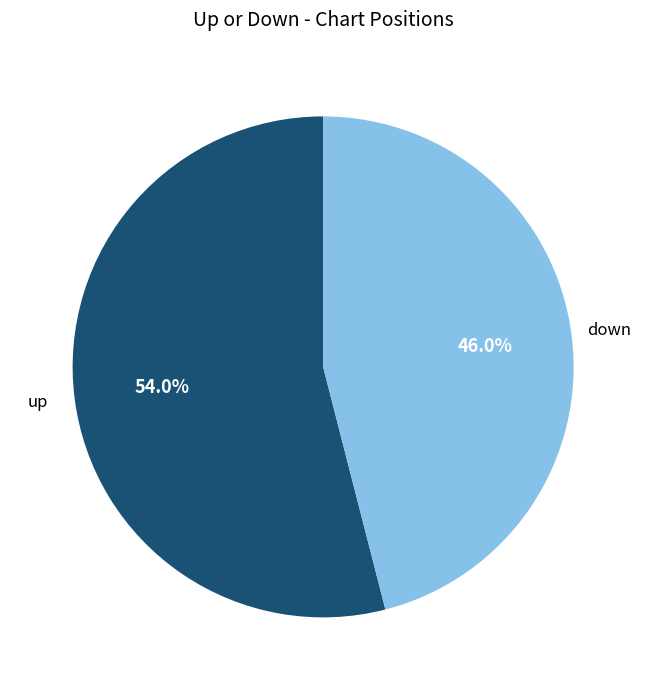

To the nearest percent, what portion does up represent?

54%